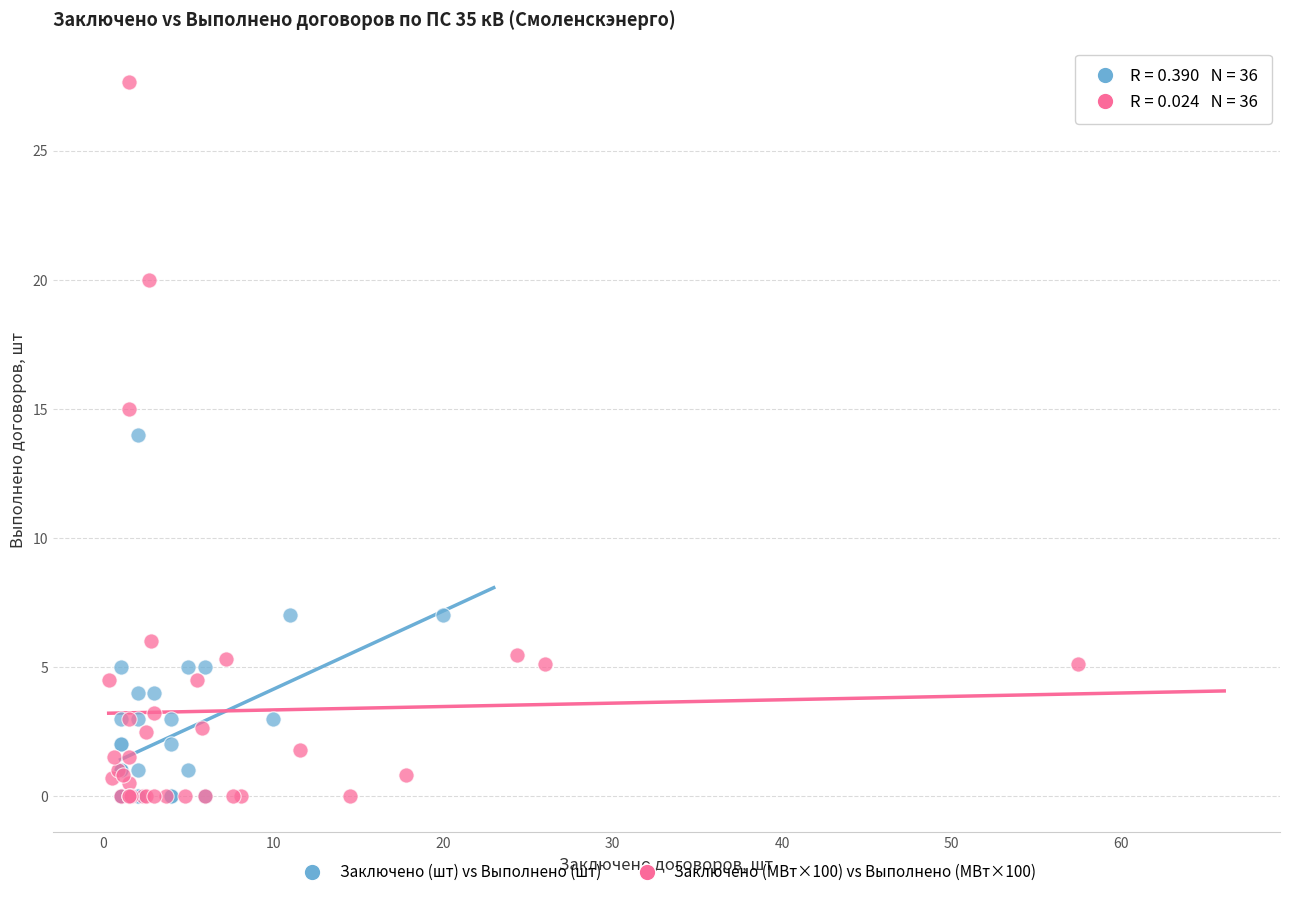

Which series contains the highest Y value?

Заключено (МВт×100) vs Выполнено (МВт×100)